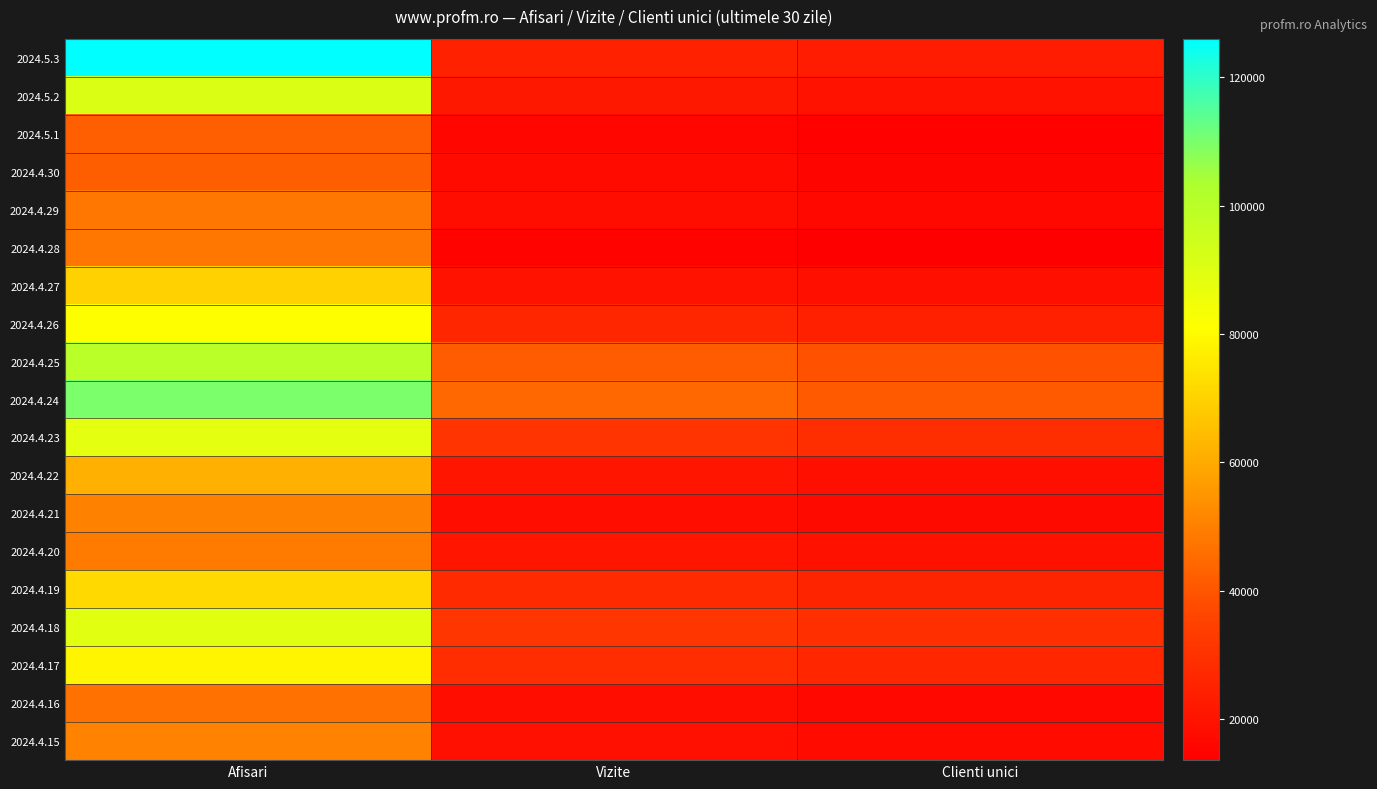

Reading left to right, list all the values displayed in this chart.

2024.5.3: Afisari=126001	Vizite=24733	Clienti unici=22910
2024.5.2: Afisari=90696	Vizite=21512	Clienti unici=19675
2024.5.1: Afisari=42250	Vizite=15911	Clienti unici=14465
2024.4.30: Afisari=42096	Vizite=17342	Clienti unici=15502
2024.4.29: Afisari=48020	Vizite=18458	Clienti unici=16655
2024.4.28: Afisari=47976	Vizite=14723	Clienti unici=13586
2024.4.27: Afisari=69576	Vizite=20144	Clienti unici=18790
2024.4.26: Afisari=80979	Vizite=26224	Clienti unici=24333
2024.4.25: Afisari=99817	Vizite=41314	Clienti unici=38948
2024.4.24: Afisari=109943	Vizite=44429	Clienti unici=41087
2024.4.23: Afisari=88379	Vizite=30861	Clienti unici=28795
2024.4.22: Afisari=61483	Vizite=20830	Clienti unici=18788
2024.4.21: Afisari=50404	Vizite=18399	Clienti unici=17221
2024.4.20: Afisari=48912	Vizite=20777	Clienti unici=19352
2024.4.19: Afisari=71660	Vizite=27549	Clienti unici=25623
2024.4.18: Afisari=89070	Vizite=31178	Clienti unici=29121
2024.4.17: Afisari=78781	Vizite=28426	Clienti unici=26176
2024.4.16: Afisari=46696	Vizite=18304	Clienti unici=16394
2024.4.15: Afisari=50830	Vizite=19292	Clienti unici=17366